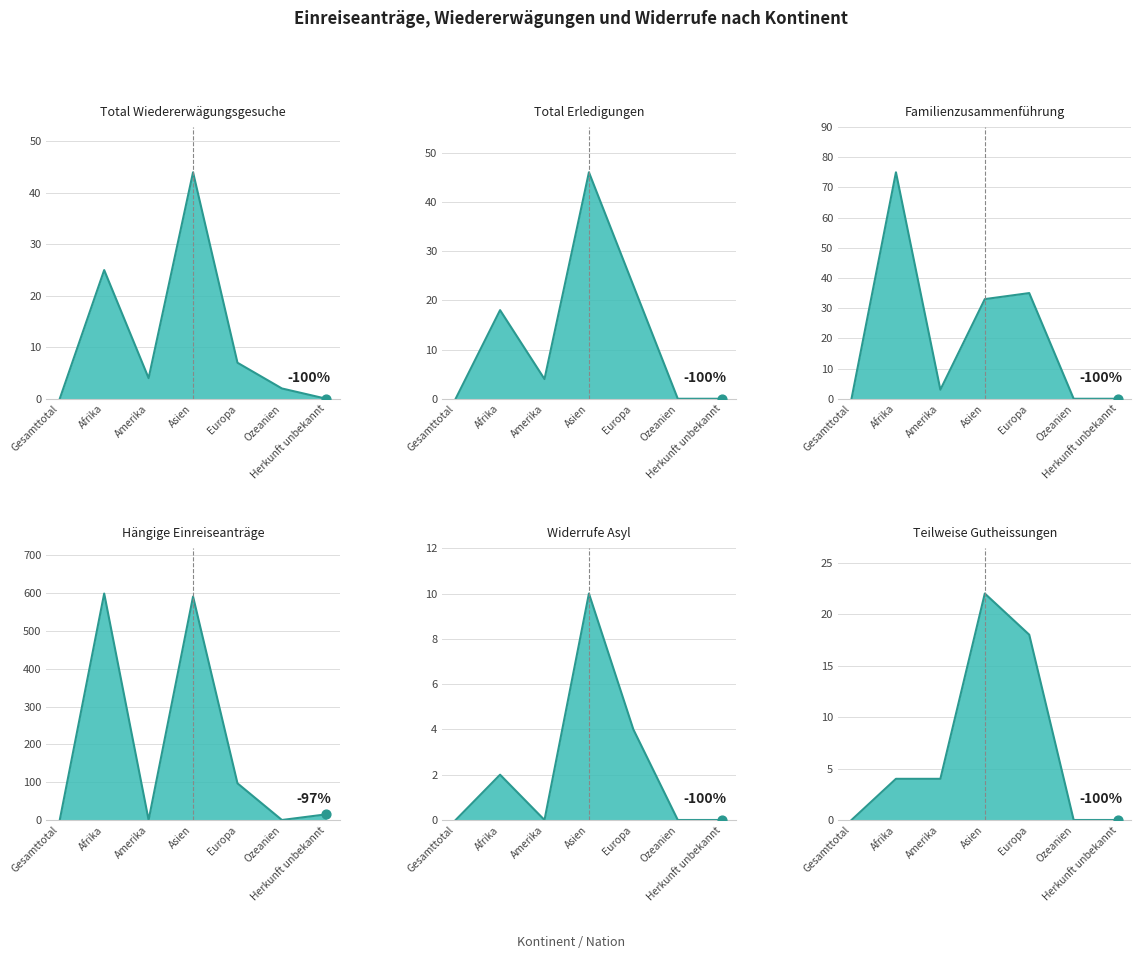

Which series contains the highest Y value?

Hängige Einreiseanträge